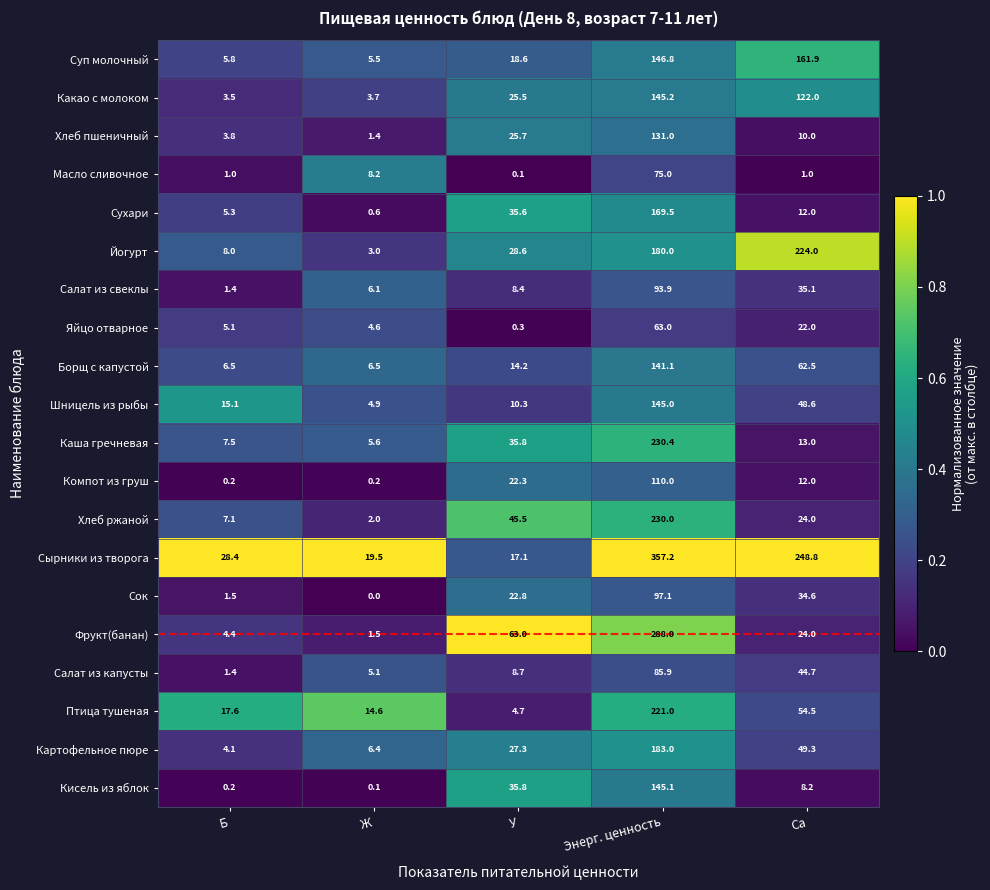

Which series has the largest range (max minus min)?

Сырники из творога